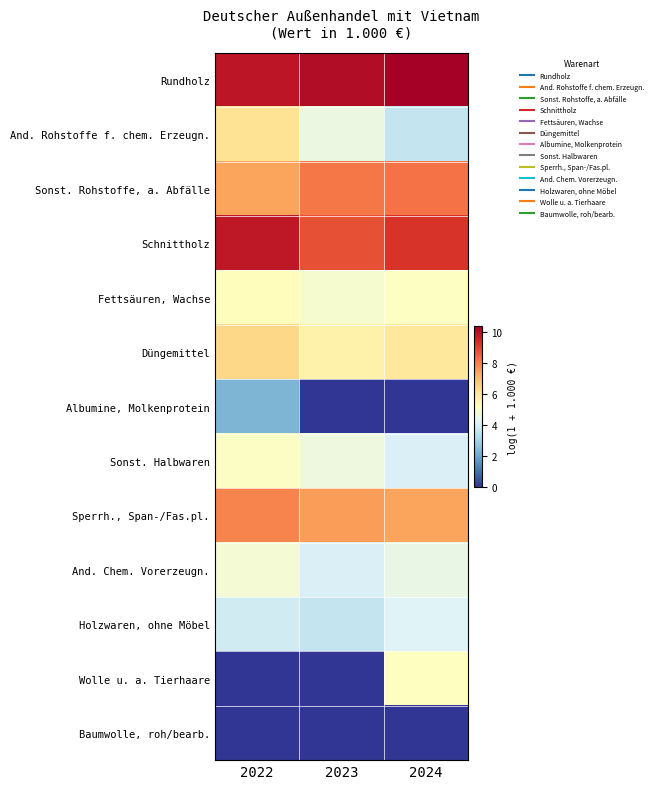

Reading right to left, what are all the values shown in this chart?

Rundholz: 2024=10.3	2023=10.1	2022=9.8
And. Rohstoffe f. chem. Erzeugn.: 2024=3.6	2023=4.6	2022=6.1
Sonst. Rohstoffe, a. Abfälle: 2024=8.2	2023=8.1	2022=7.4
Schnittholz: 2024=9.3	2023=8.7	2022=9.8
Fettsäuren, Wachse: 2024=5.1	2023=4.9	2022=5.2
Düngemittel: 2024=5.9	2023=5.6	2022=6.4
Albumine, Molkenprotein: 2024=0.0	2023=0.0	2022=2.3
Sonst. Halbwaren: 2024=4.1	2023=4.6	2022=5.1
Sperrh., Span-/Fas.pl.: 2024=7.4	2023=7.5	2022=7.9
And. Chem. Vorerzeugn.: 2024=4.5	2023=4.1	2022=4.8
Holzwaren, ohne Möbel: 2024=4.2	2023=3.6	2022=3.9
Wolle u. a. Tierhaare: 2024=5.2	2023=0.0	2022=0.0
Baumwolle, roh/bearb.: 2024=0.0	2023=0.0	2022=0.0